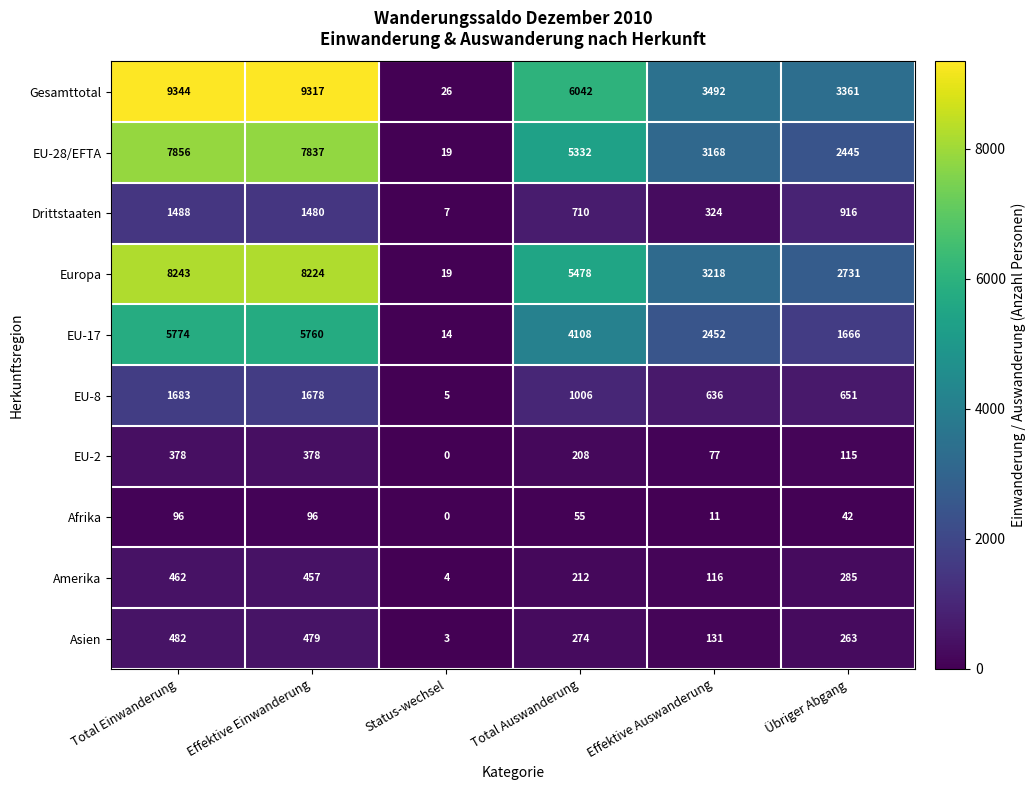

Which series has the largest total across all categories?

Gesamttotal